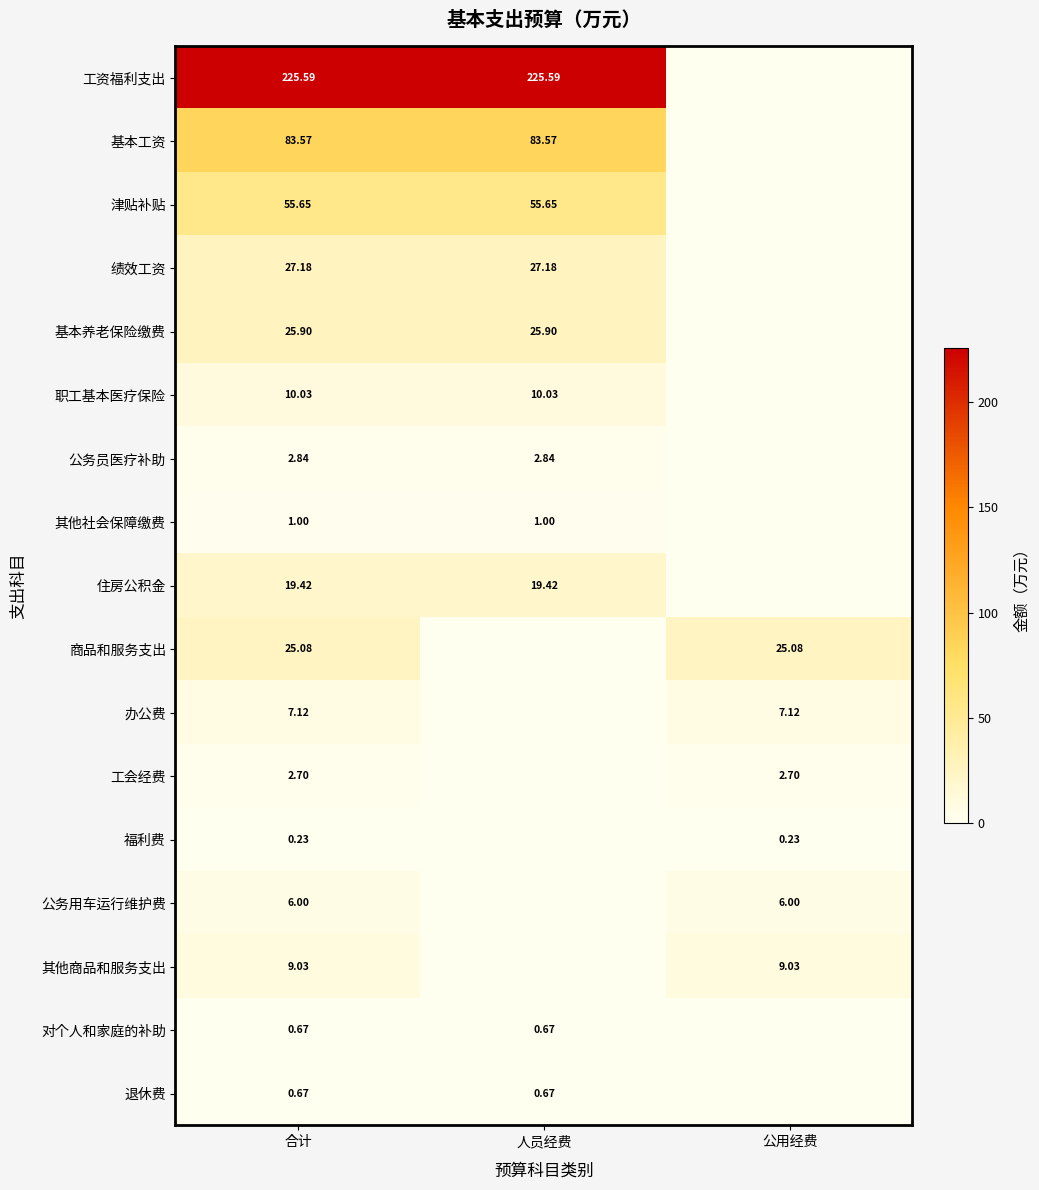

How many data points in 基本养老保险缴费 are above 25?

2